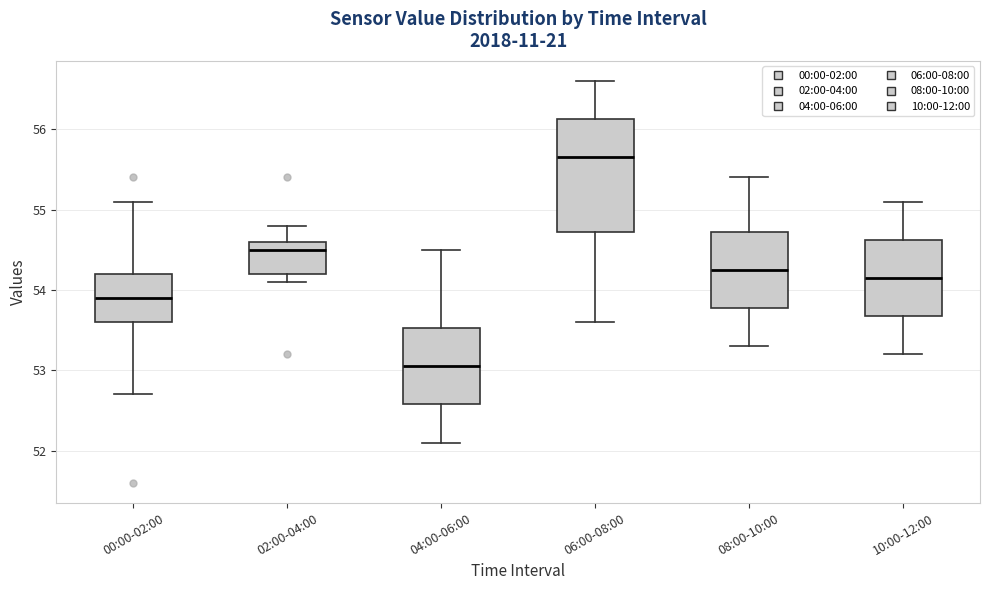

Reading left to right, transcribe this box plot: for each box, give where its median line is, the range the box spans, and where its two whiskers end, as read against the y-axis. The values are not printed on the chart, so give them approximately, as read against the axis.

00:00-02:00: median 53.9, box 53.6 to 54.2, whiskers 52.7 to 55.1
02:00-04:00: median 54.5, box 54.2 to 54.6, whiskers 54.1 to 54.8
04:00-06:00: median 53.1, box 52.6 to 53.5, whiskers 52.1 to 54.5
06:00-08:00: median 55.7, box 54.7 to 56.1, whiskers 53.6 to 56.6
08:00-10:00: median 54.3, box 53.8 to 54.7, whiskers 53.3 to 55.4
10:00-12:00: median 54.2, box 53.7 to 54.6, whiskers 53.2 to 55.1